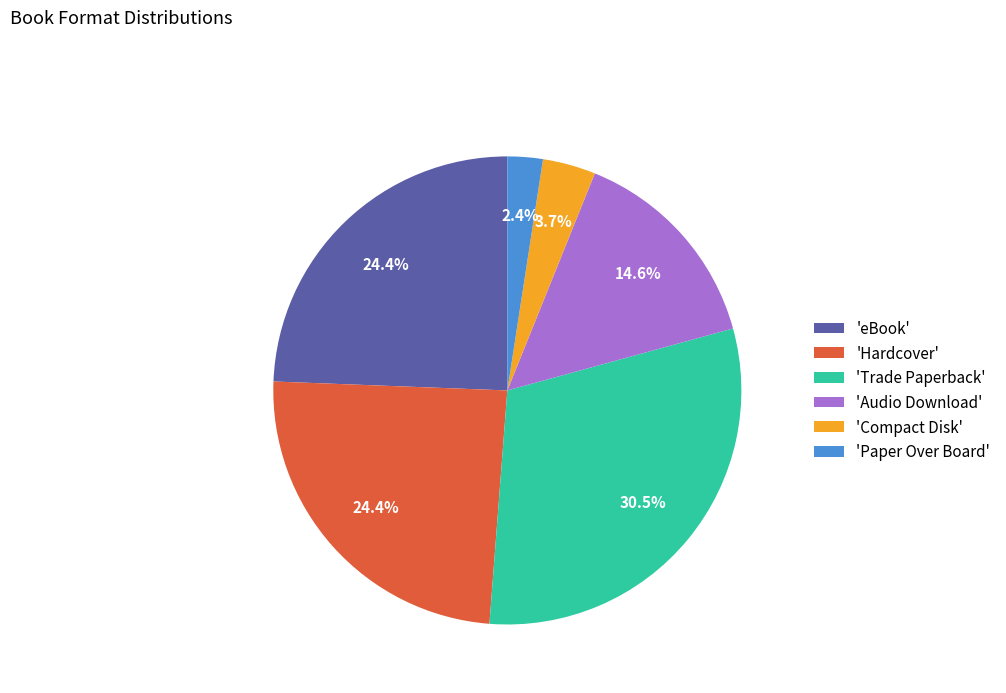

Which has a higher value, 'Compact Disk' or 'Paper Over Board'?

'Compact Disk'